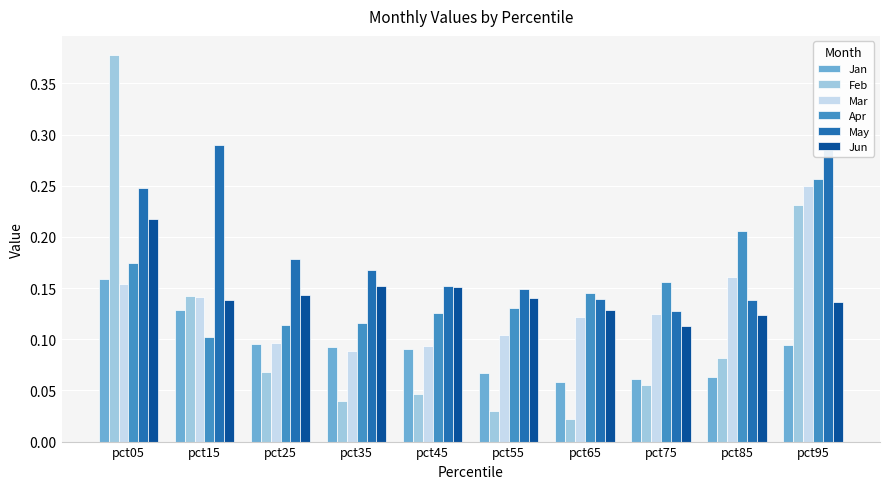

How many groups of bars are there?

10